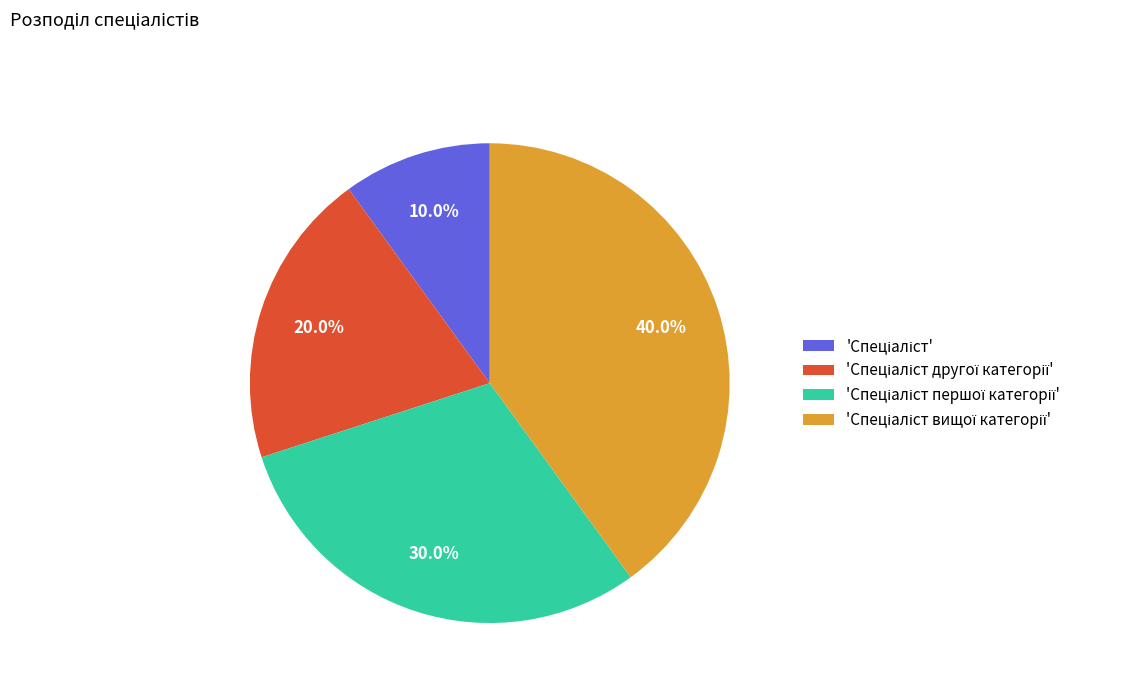

Is there a majority slice in this chart?

No